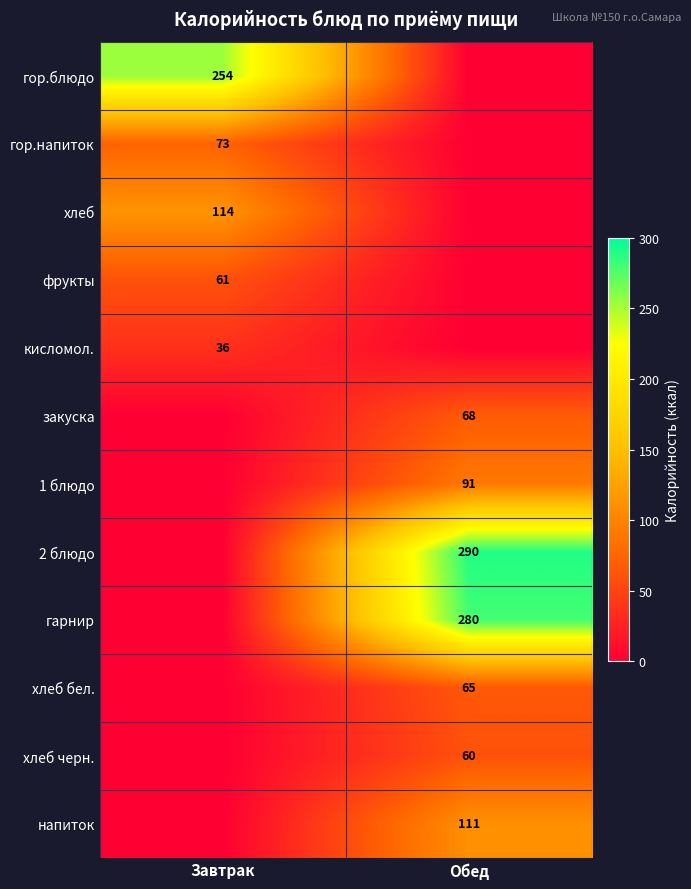

The 1 блюдо series shows 147 at Обед. True or false?

False